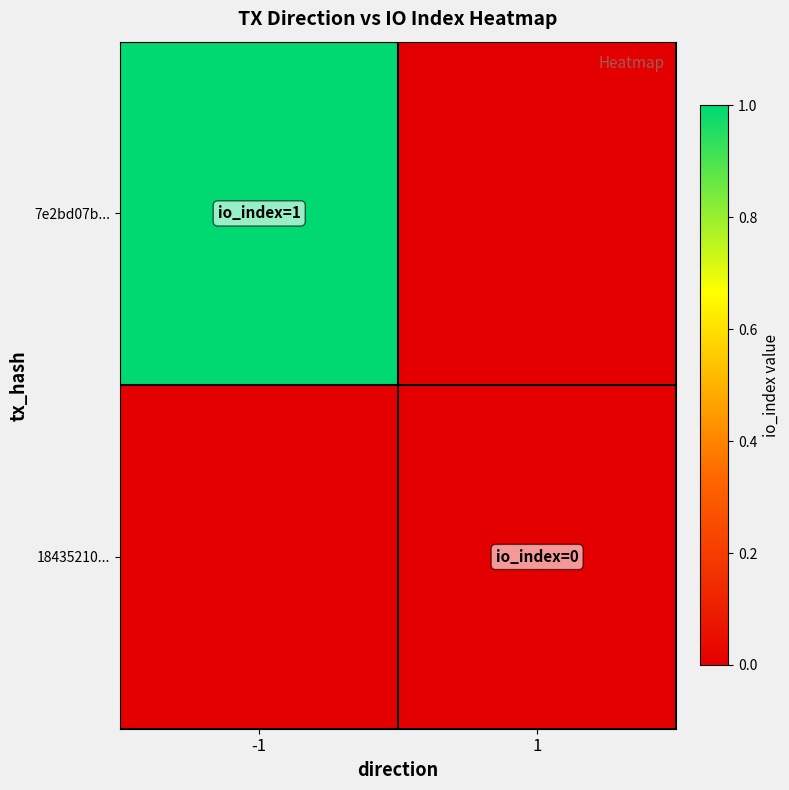

Which series has the largest range (max minus min)?

7e2bd07b...